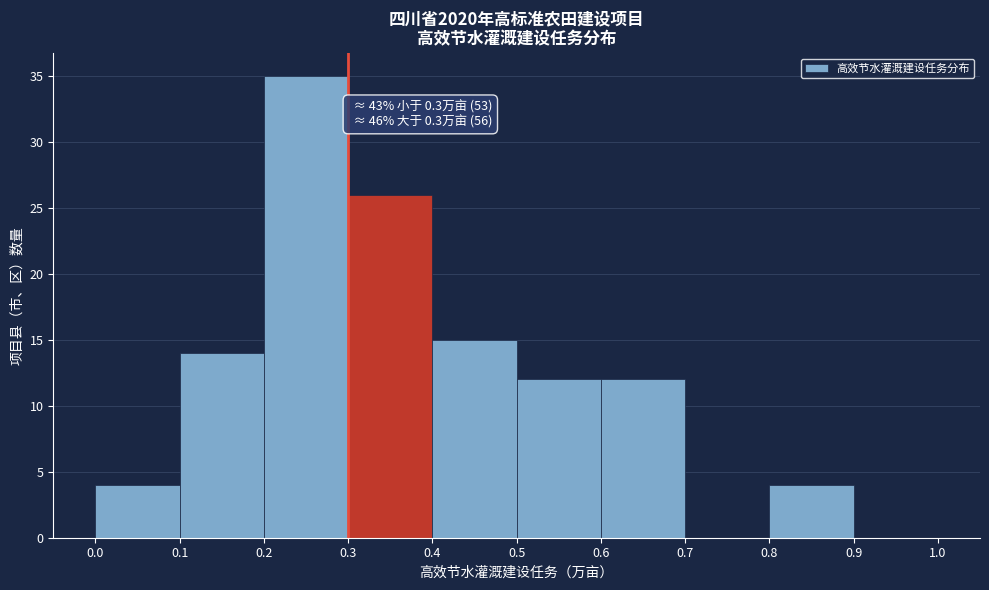

Which range on the x-axis has the tallest bar?

0.2 to 0.3